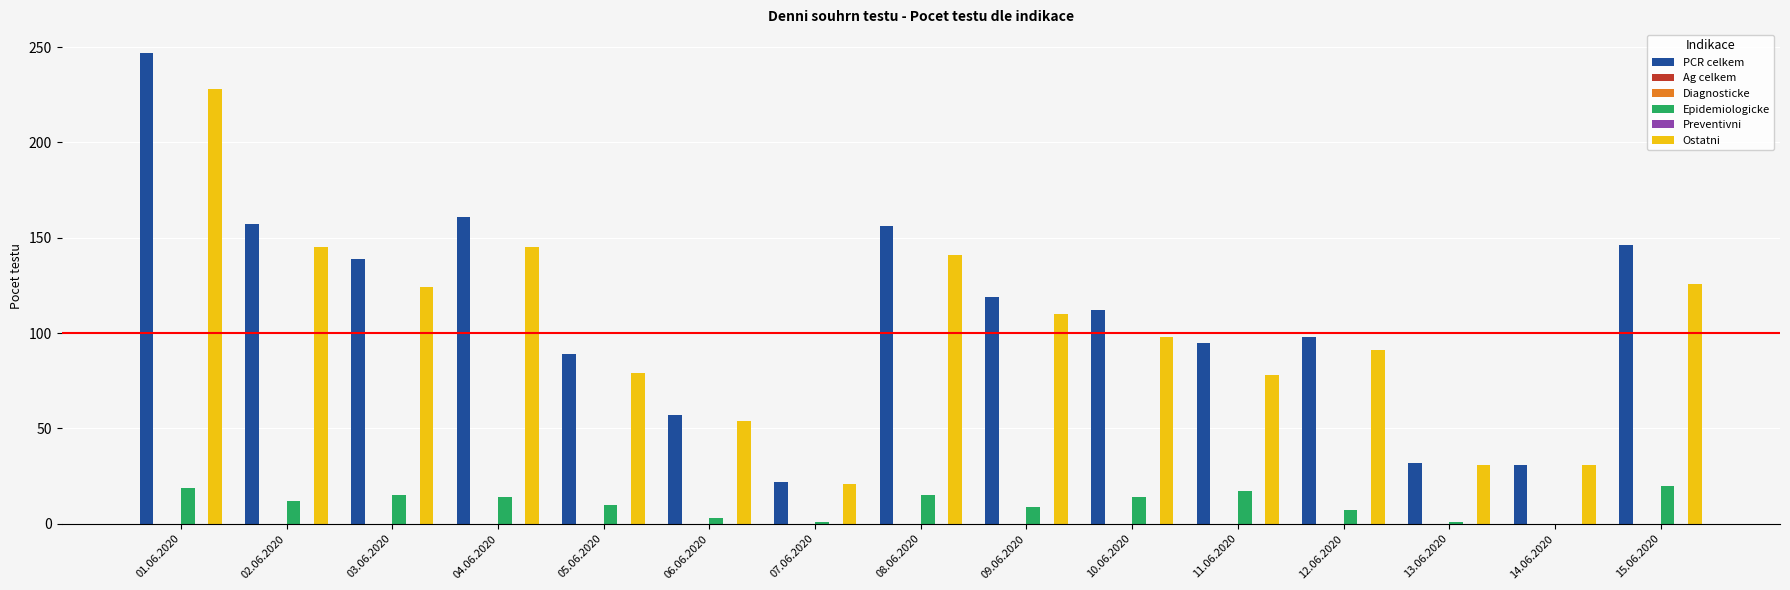

At which label does PCR celkem reach its peak?

01.06.2020